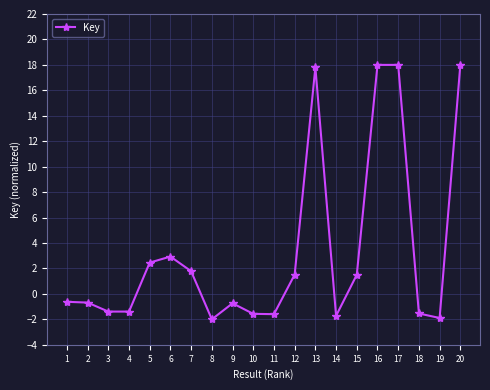

What is the value of the 3rd point from the left?

-1.4